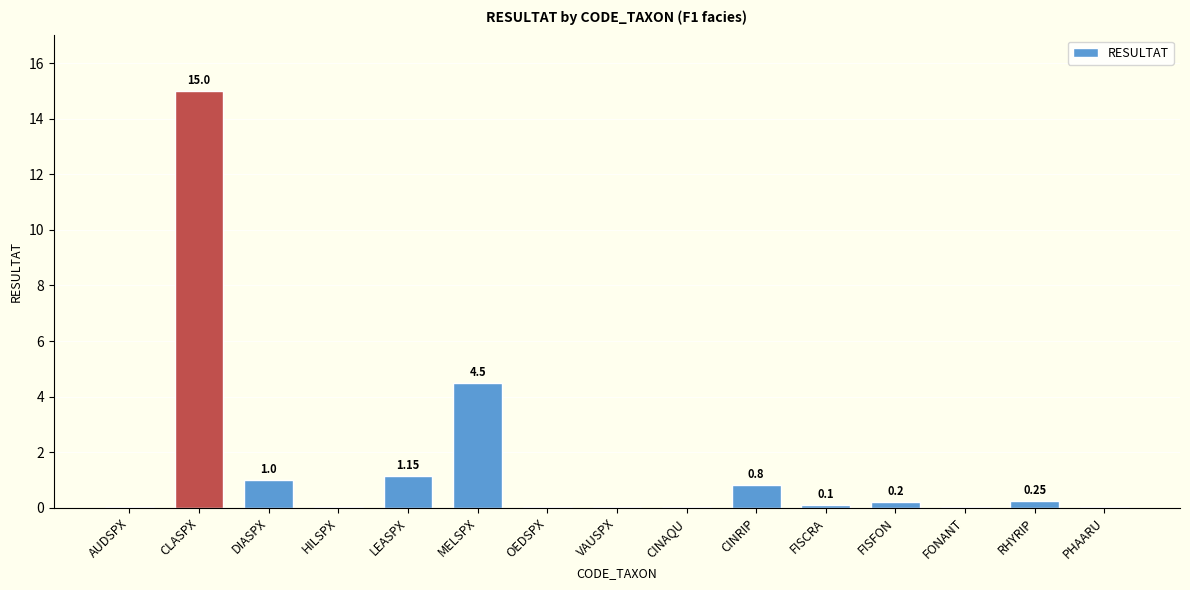

At which label is the value closest to 7?

MELSPX